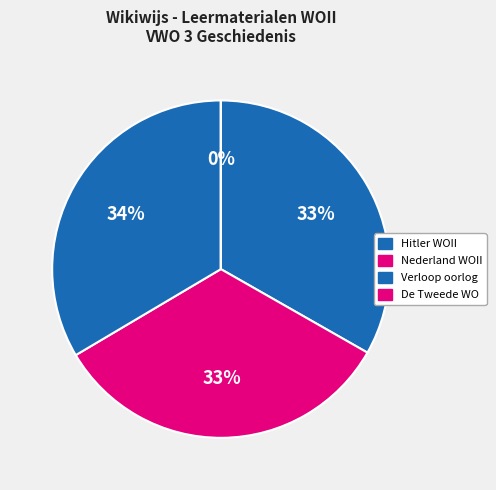

Is there a majority slice in this chart?

No